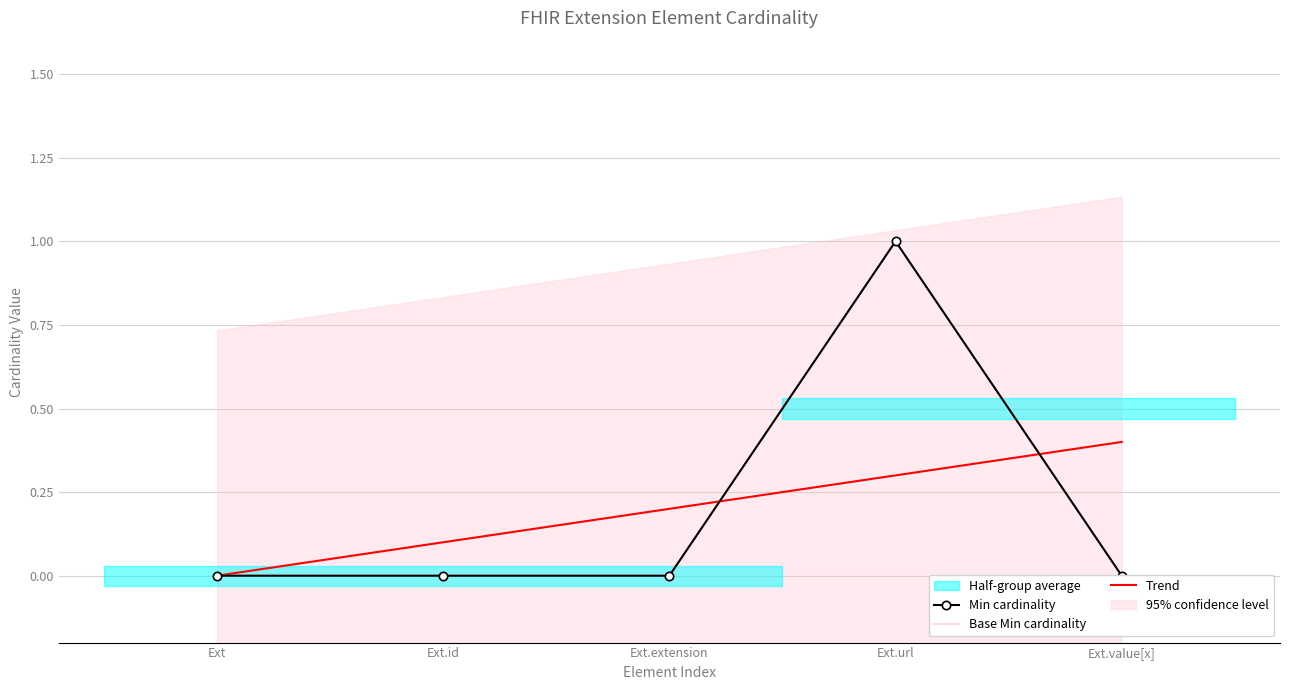

True or false: Base Min cardinality has more than 0 points higher than both neighbors.

True